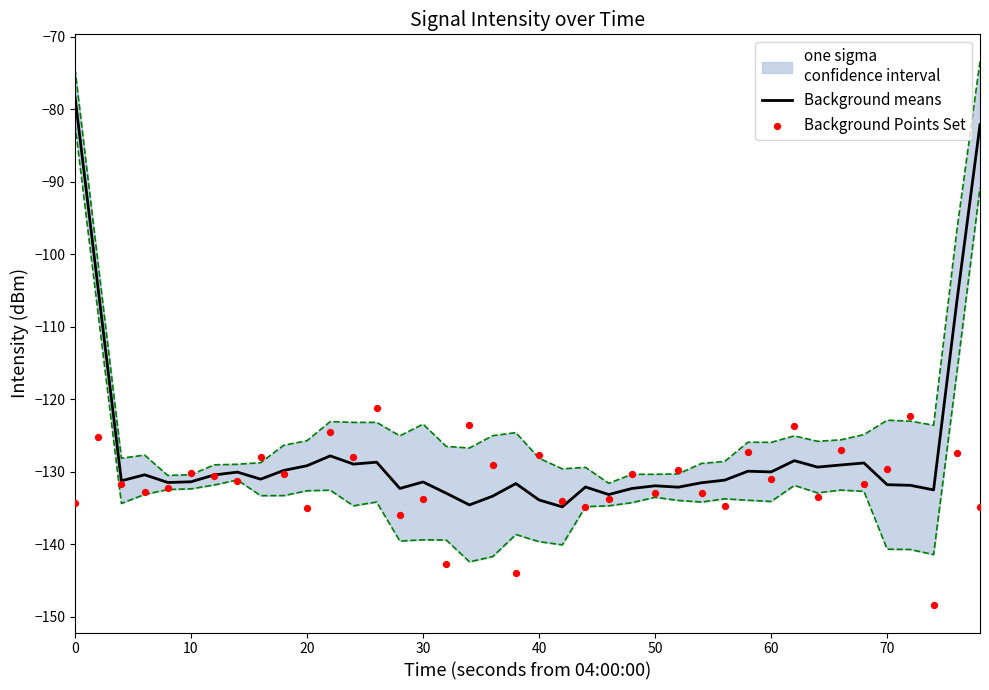

Which series has the largest Y range (max minus min)?

Background means